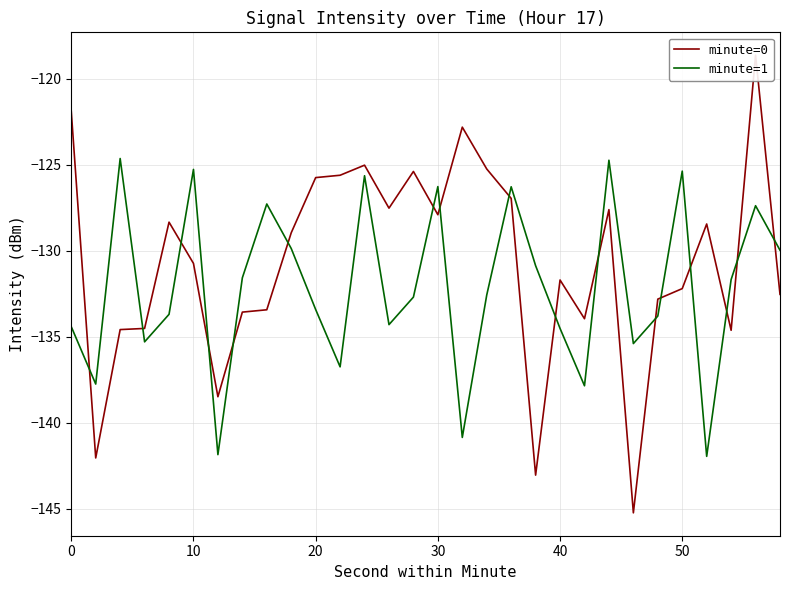

What is the difference between the second highest and minimum values in the minute=1 series?

17.2